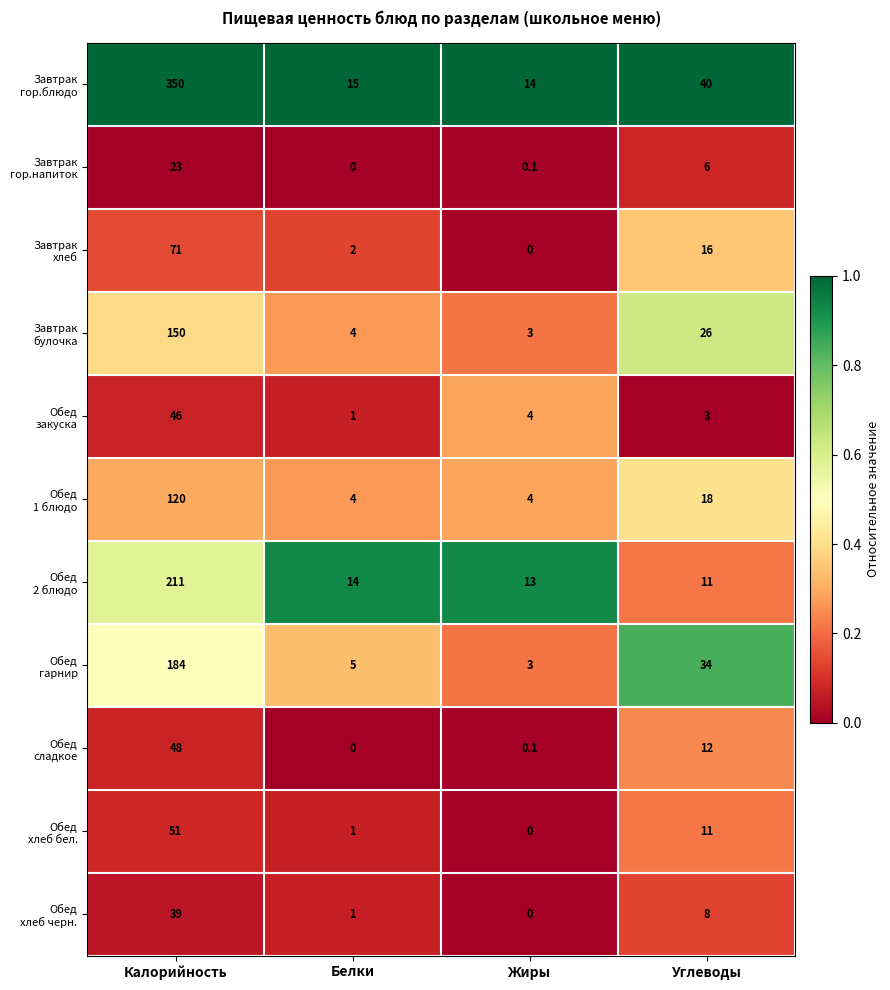

At which category does the chart reach its peak across all series?

Калорийность